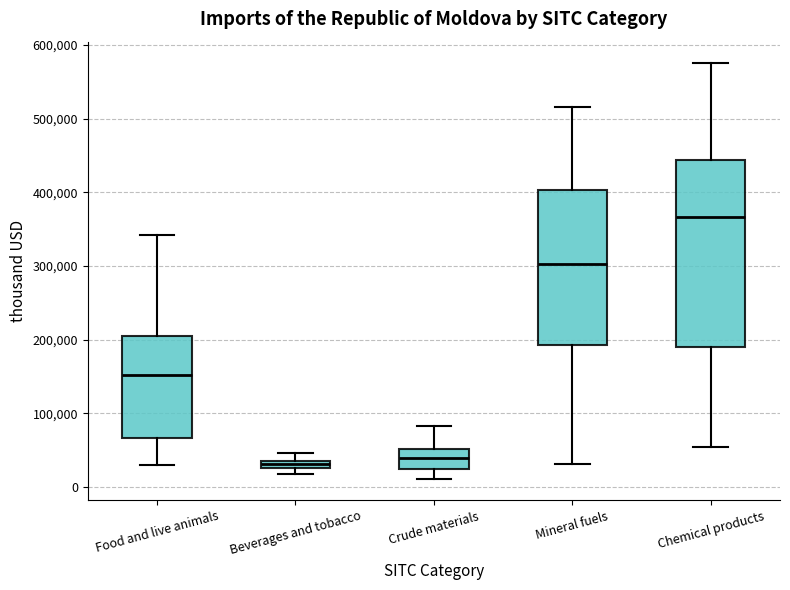

Where does the lower whisker of the box for Mineral fuels end on the y-axis? The values are not printed on the chart, so give them approximately, as read against the axis.

30000